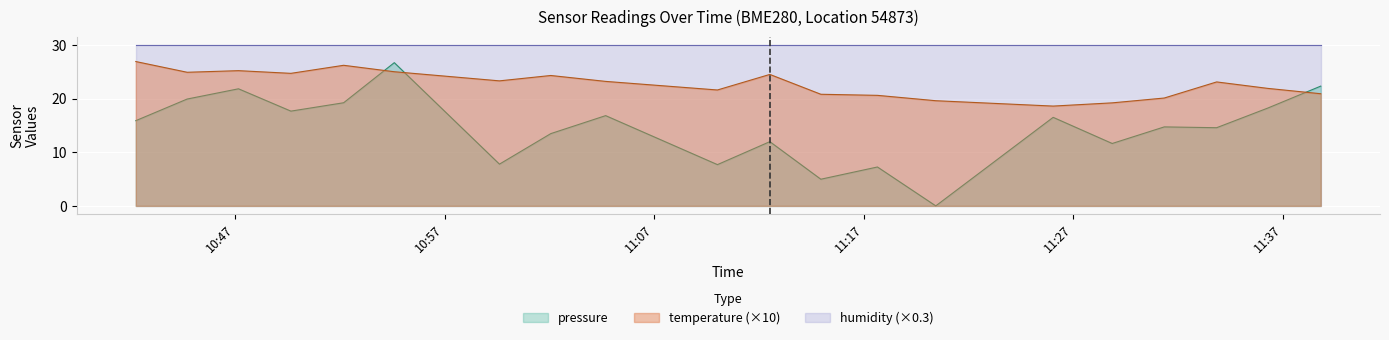

What are all the series names shown in the legend?

pressure, temperature (×10), humidity (×0.3)